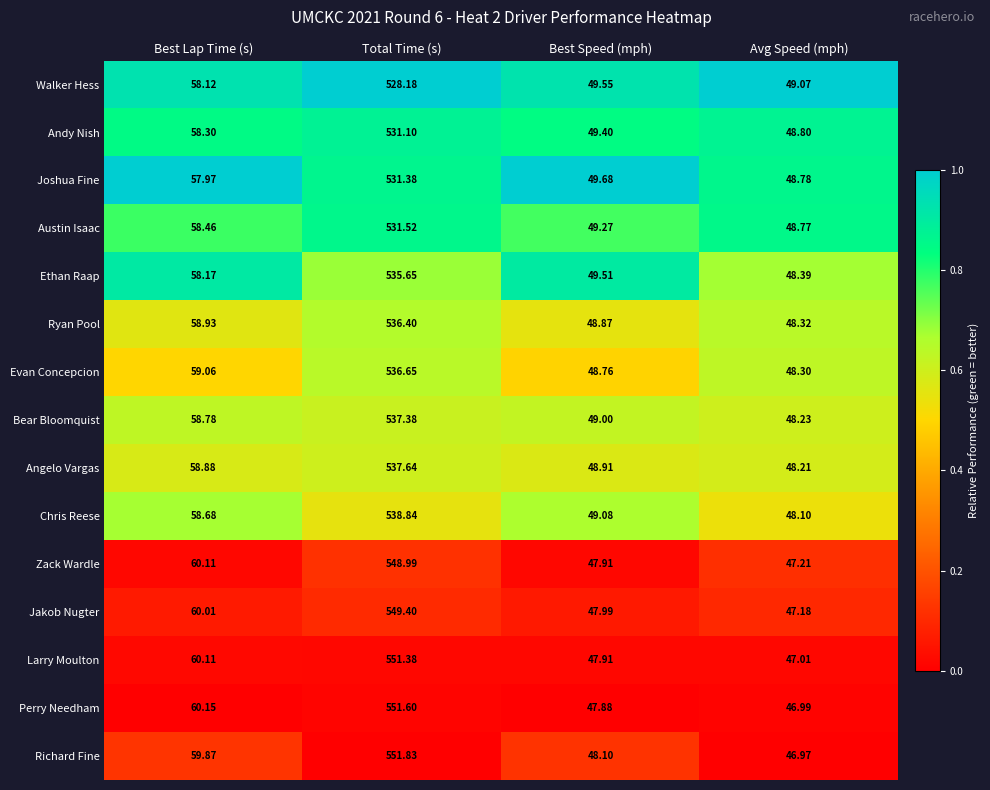

Which category has the lowest value across all series?

Avg Speed (mph)